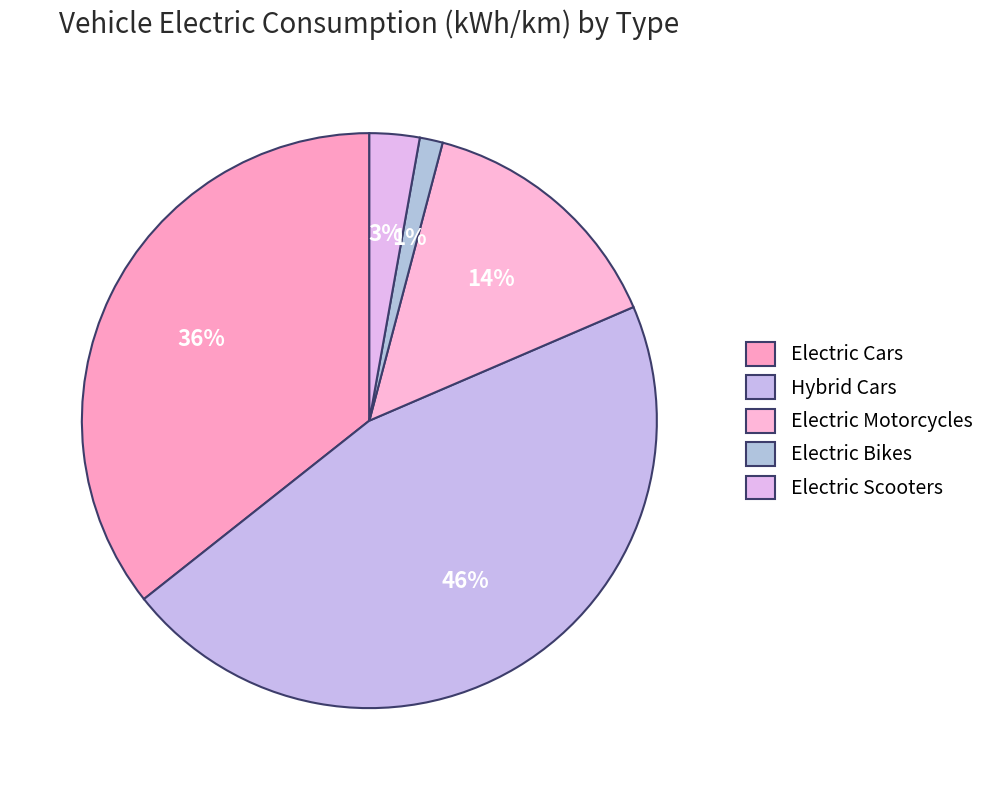

To the nearest percent, what percentage of the pie is Electric Scooters?

3%